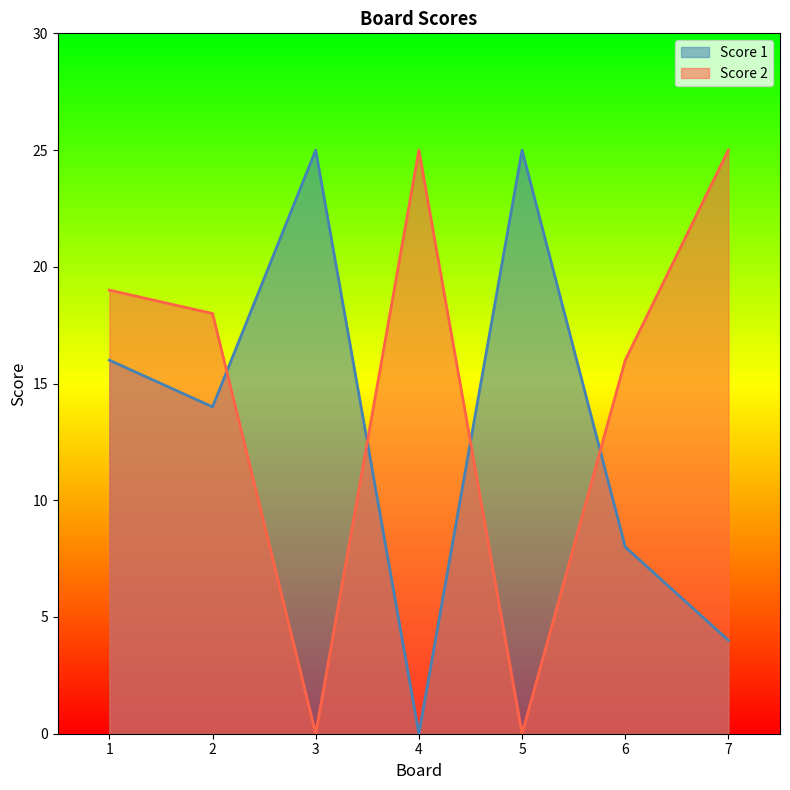

True or false: Score 2 and Score 1 cross at least once.

True